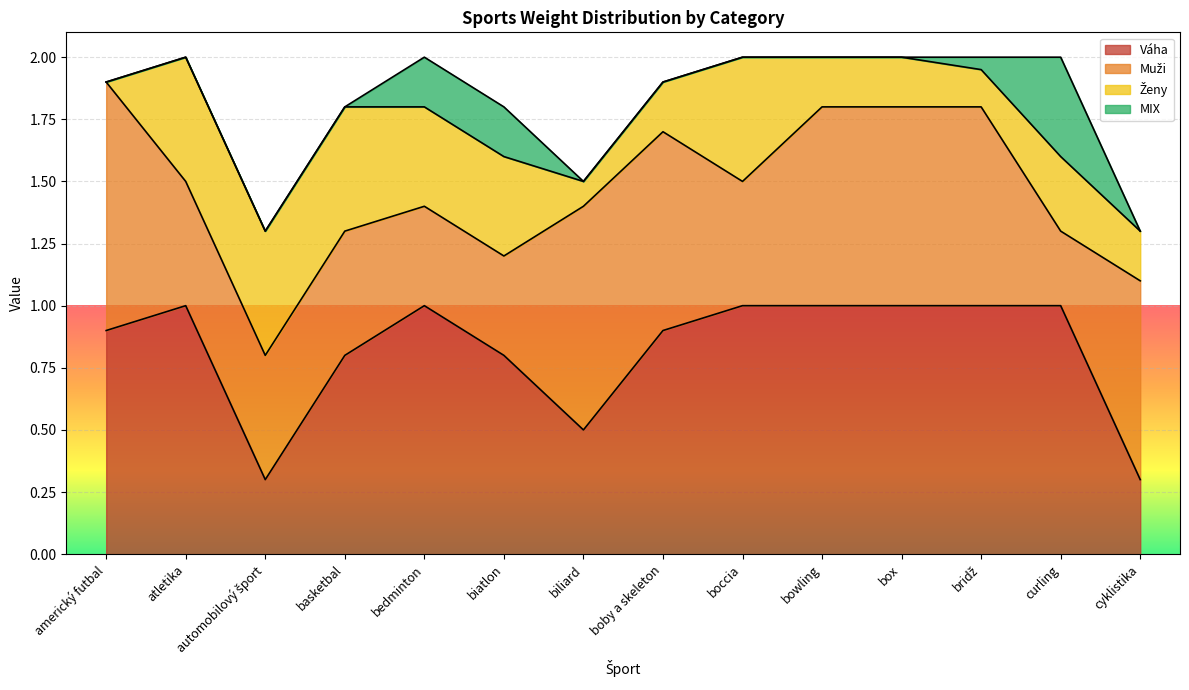

Read the Ženy value at biatlon.

0.4